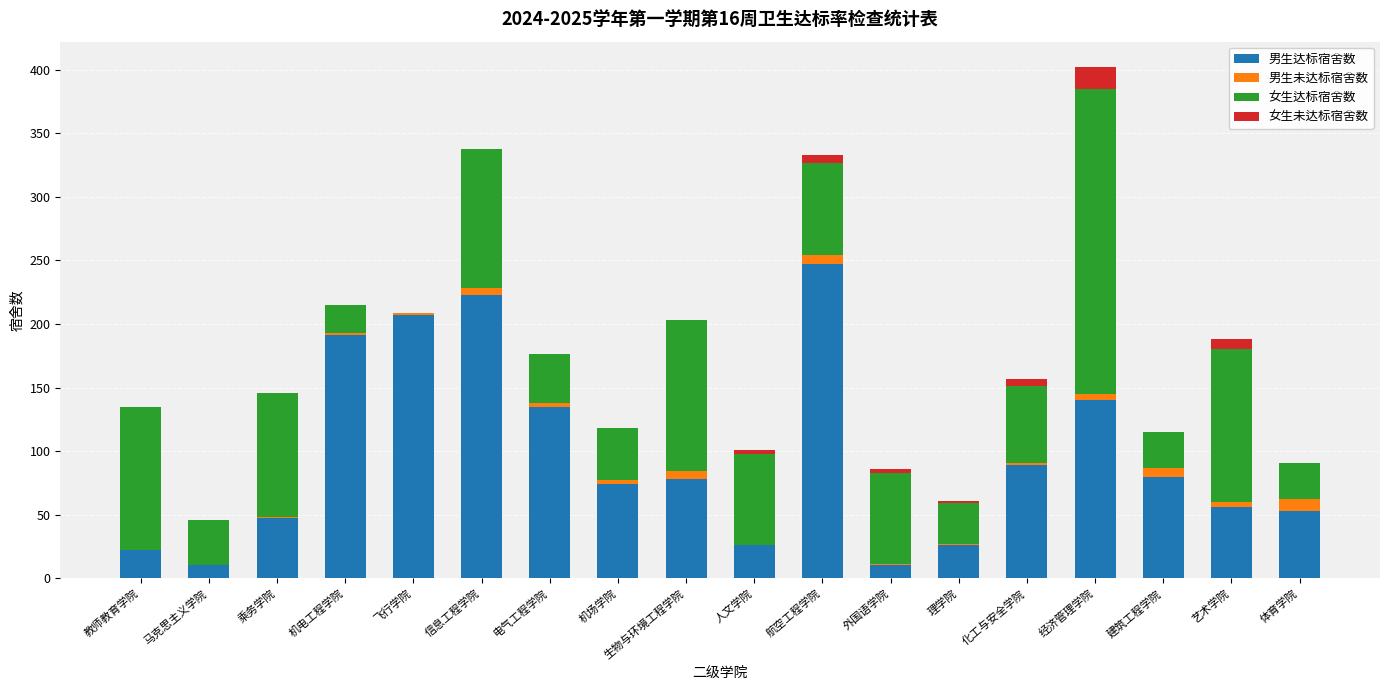

At which category is the sum across all series the highest?

经济管理学院